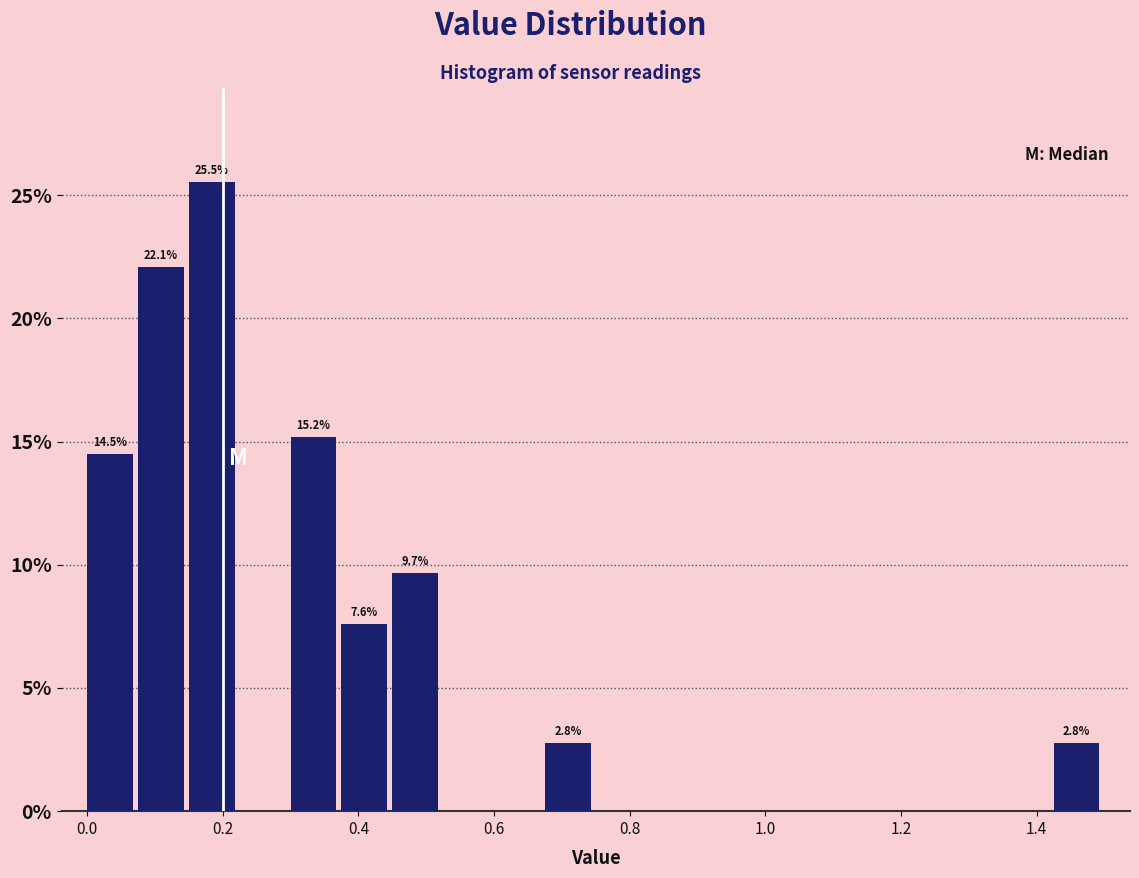

Read against the x-axis, roughly where is the centre of the tallest bar?

0.18